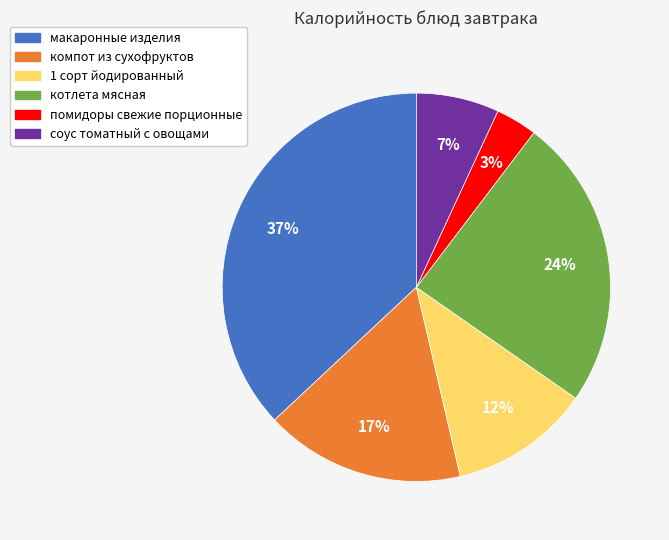

Which category has the biggest portion of the pie?

макаронные изделия